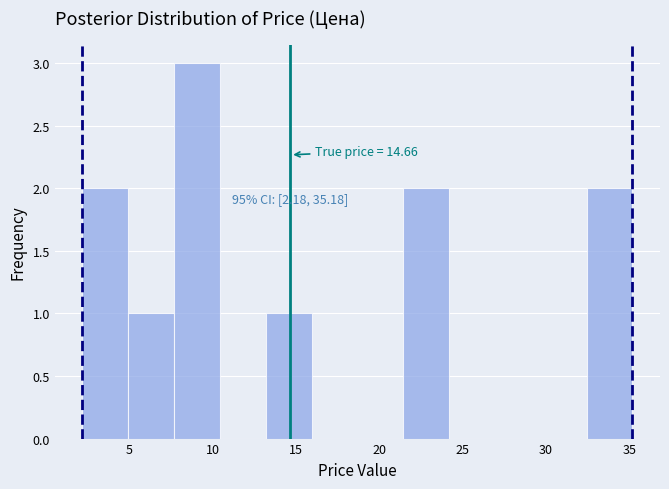

Over which range of the x-axis is the bar tallest?

7.5 to 10.5